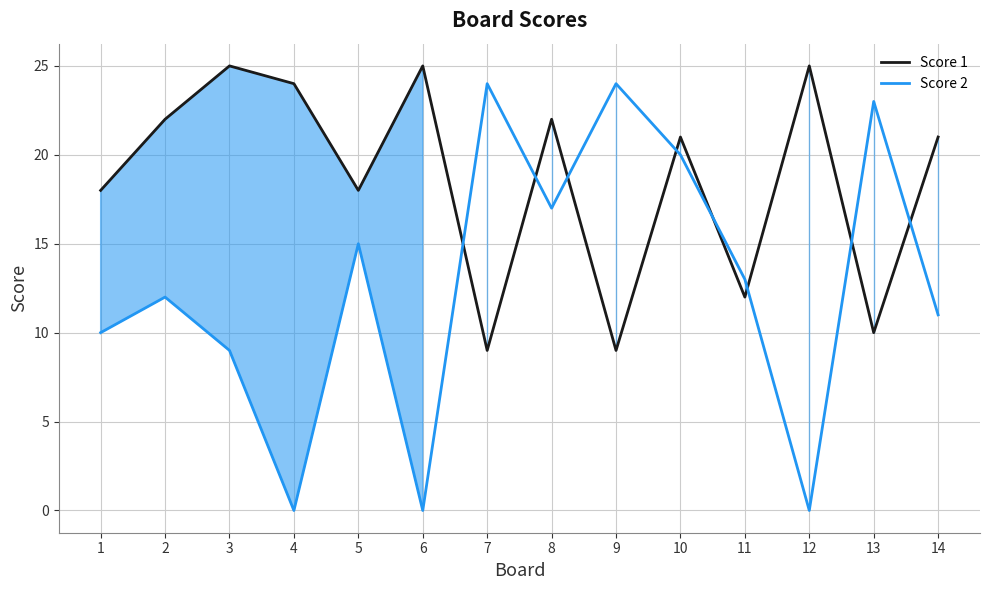

At which category is the sum across all series the highest?

10